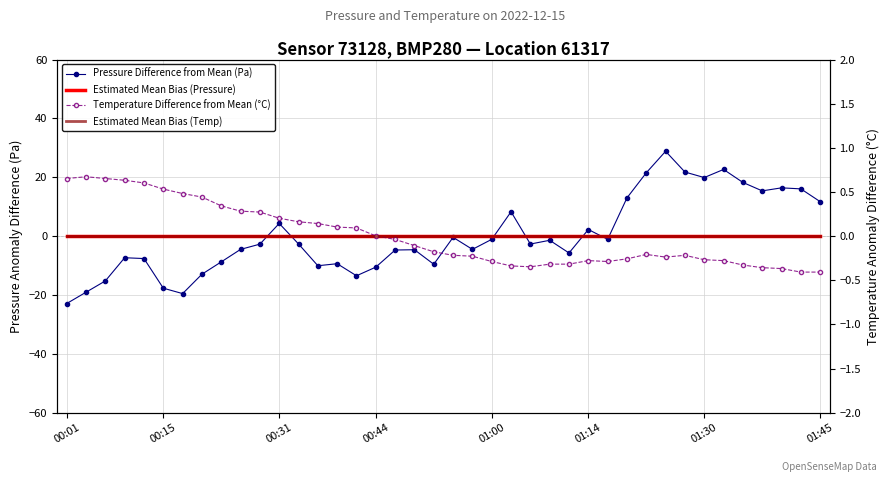

Which category has the lowest value in the Estimated Mean Bias (Temp) series?

00:01